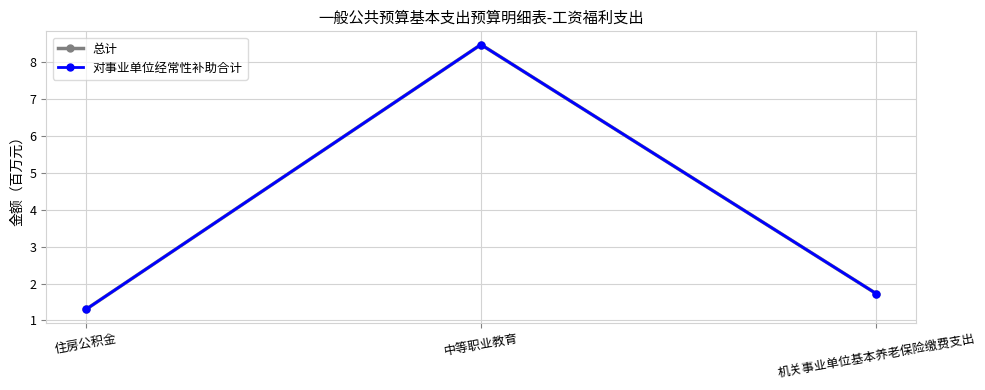

Reading left to right, extract all data points from this chart.

总计: 住房公积金=1.3	中等职业教育=8.5	机关事业单位基本养老保险缴费支出=1.7
对事业单位经常性补助合计: 住房公积金=1.3	中等职业教育=8.5	机关事业单位基本养老保险缴费支出=1.7